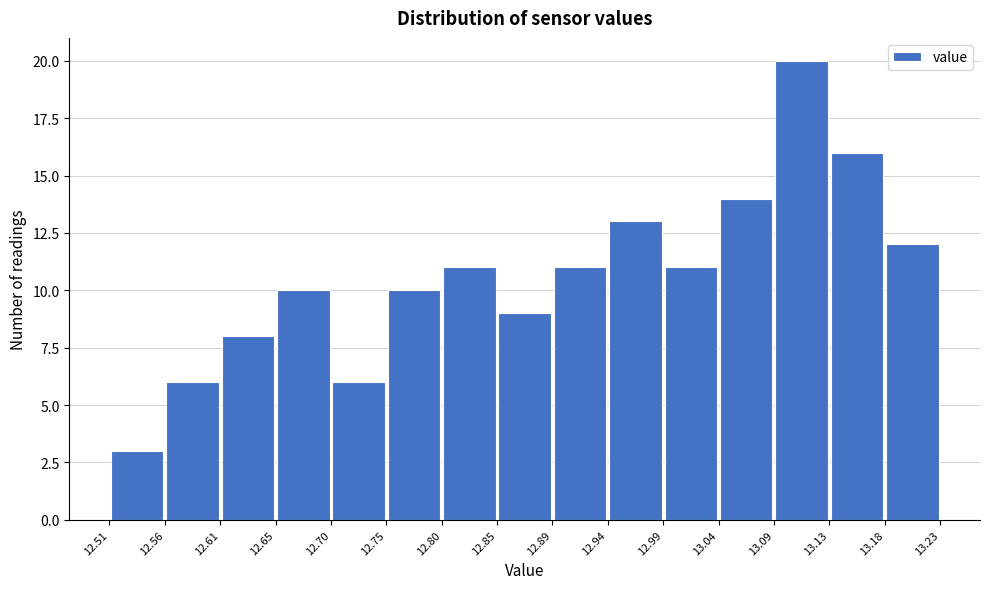

How tall is the bar that spans 12.51 to 12.56 on the x-axis? The values are not printed on the chart, so give them approximately, as read against the axis.

3